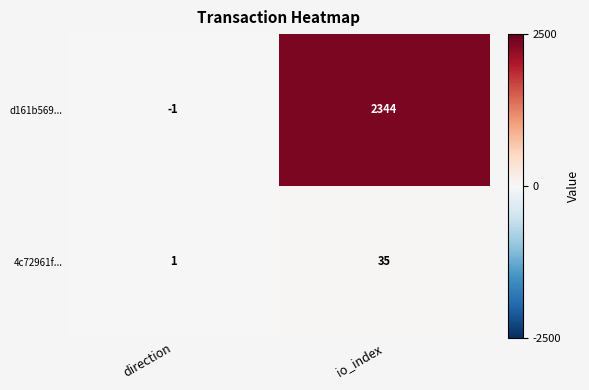

What is the maximum value shown in the chart?

2344